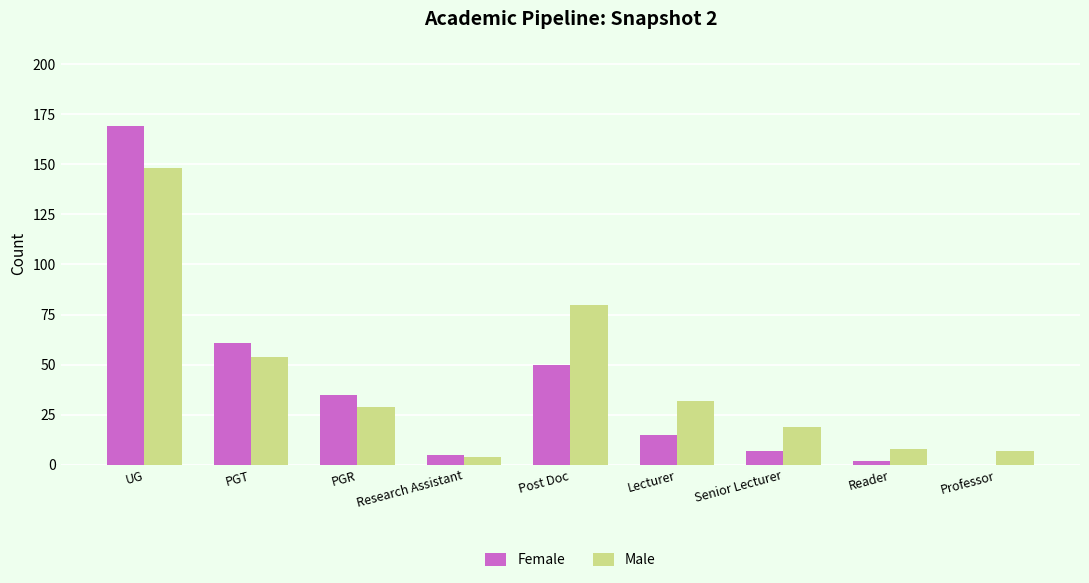

Reading left to right, what are all the values shown in this chart?

Female: UG=169	PGT=61	PGR=35	Research Assistant=5	Post Doc=50	Lecturer=15	Senior Lecturer=7	Reader=2	Professor=0
Male: UG=148	PGT=54	PGR=29	Research Assistant=4	Post Doc=80	Lecturer=32	Senior Lecturer=19	Reader=8	Professor=7